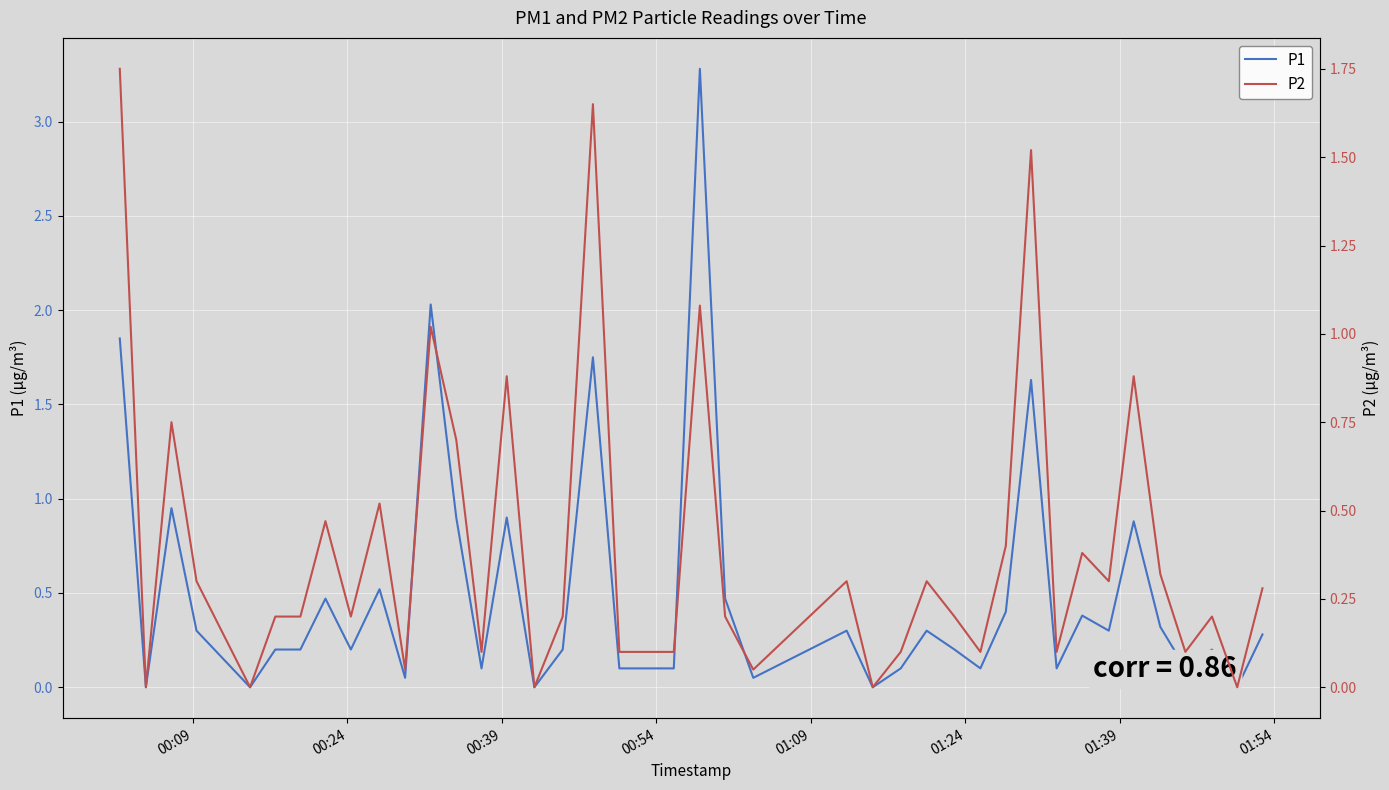

Which series has the largest range (max minus min)?

P1